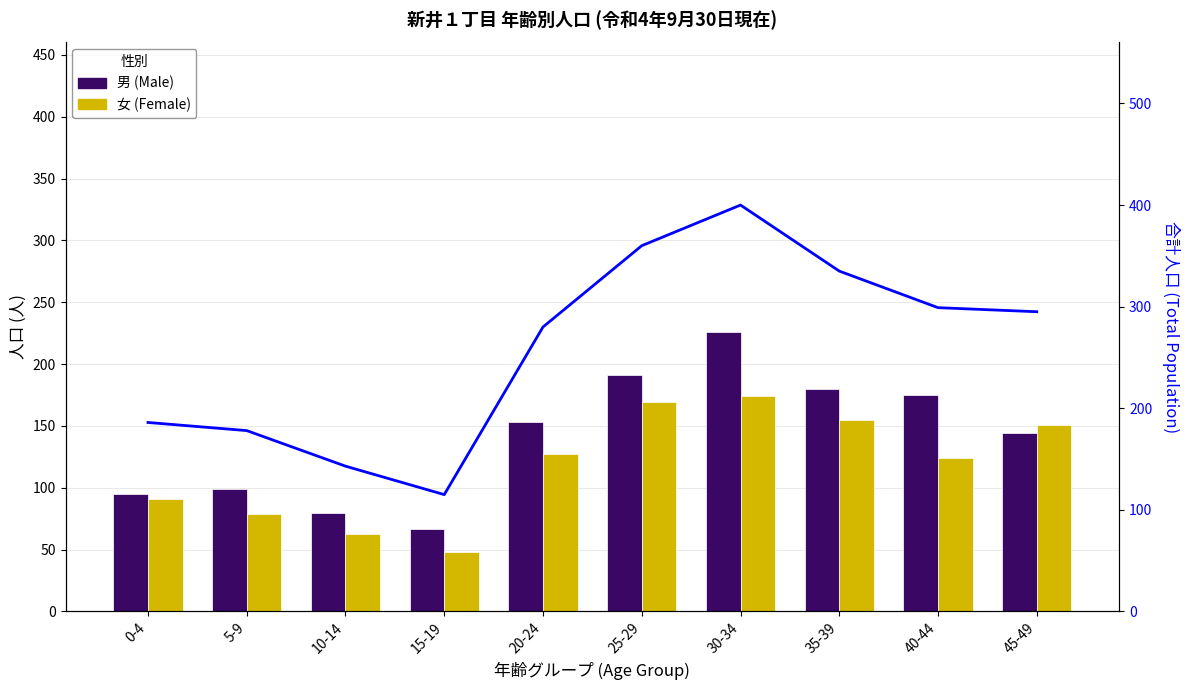

At how many categories does at least one series exceed 134?

9